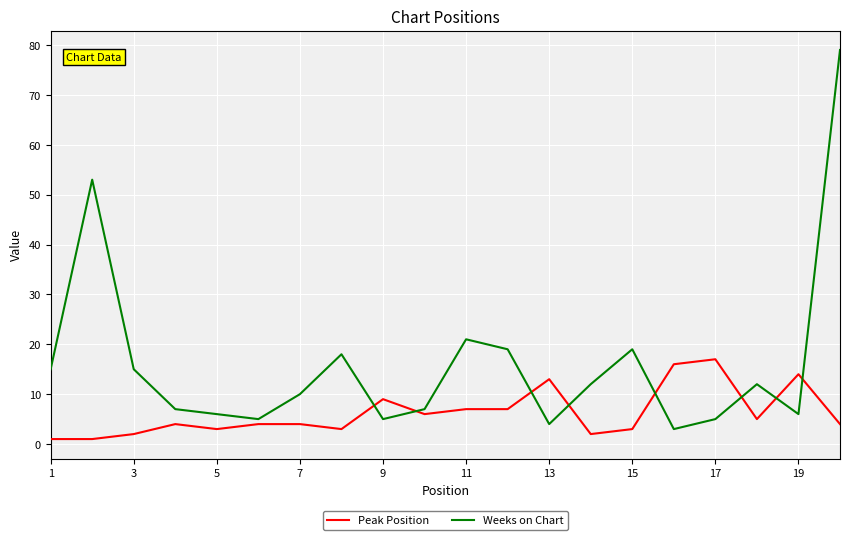

What is the sum of all Peak Position values?

125